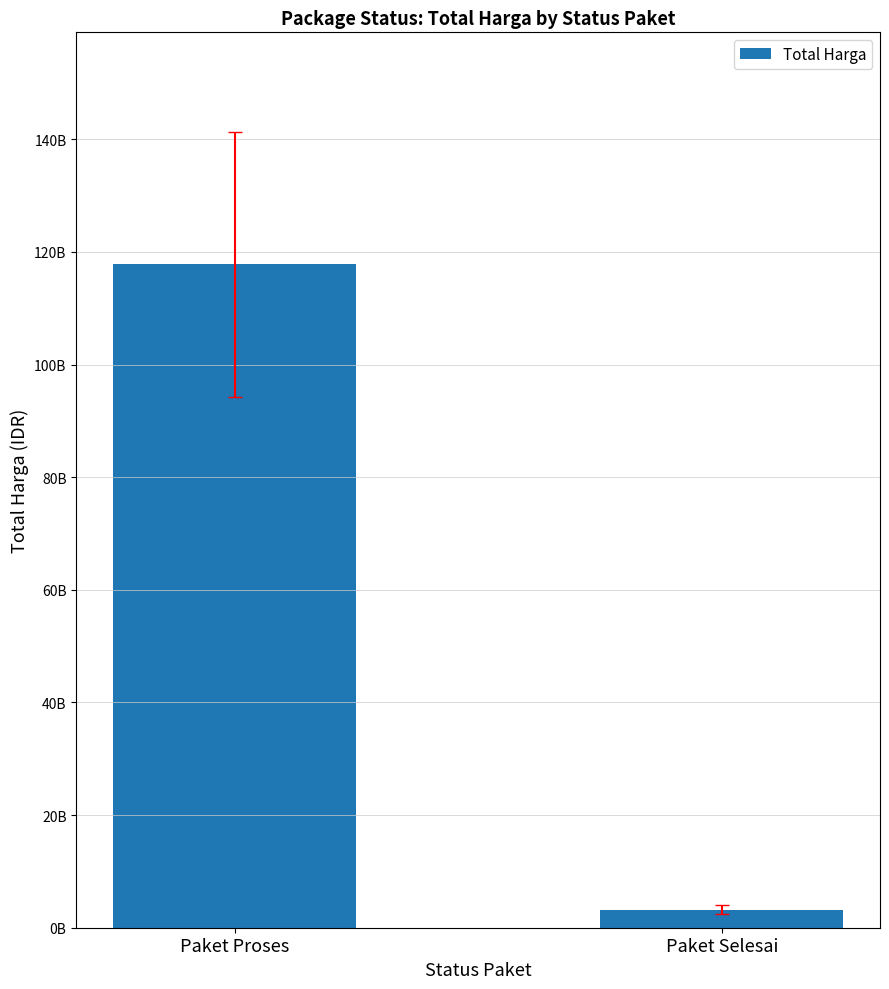

Does the chart contain any negative values?

No